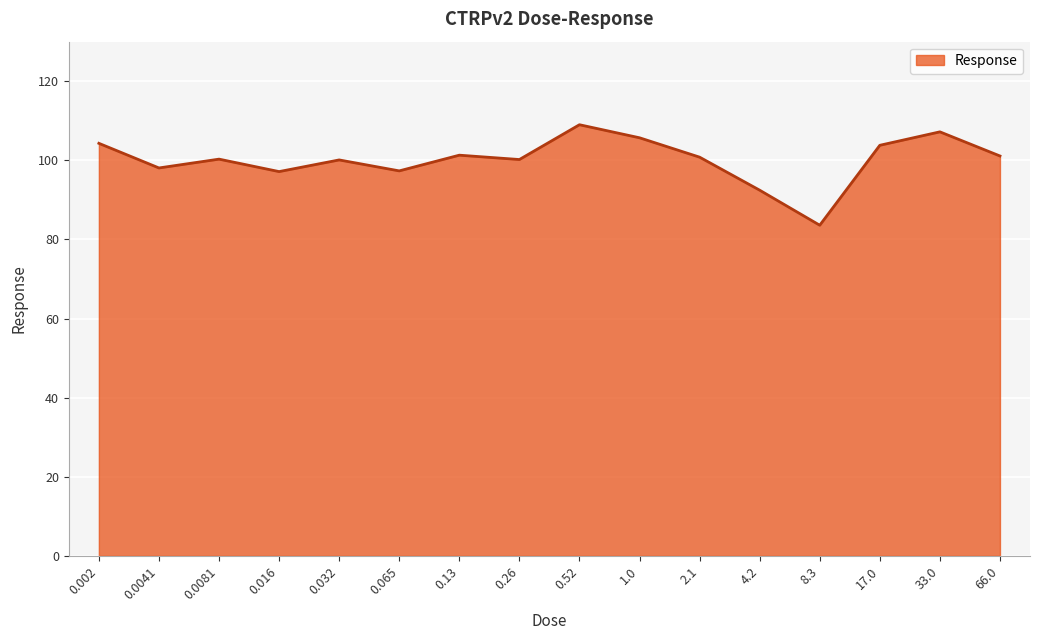

What is the ratio of the value at 8.3 to the value at 2.1?

0.8